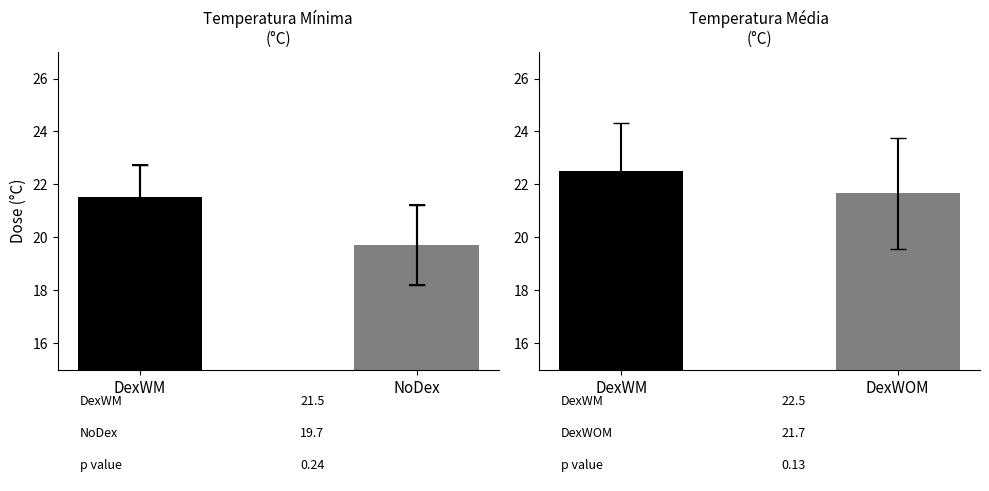

What is the average value?

20.6